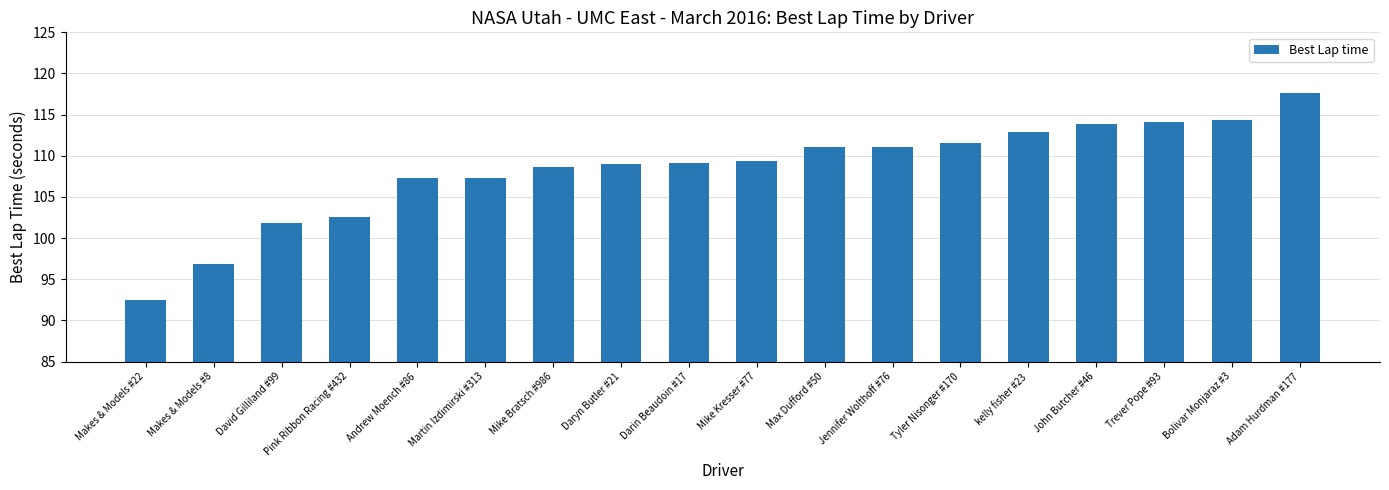

True or false: the data shows 109.2 at Darin Beaudoin #17.

True